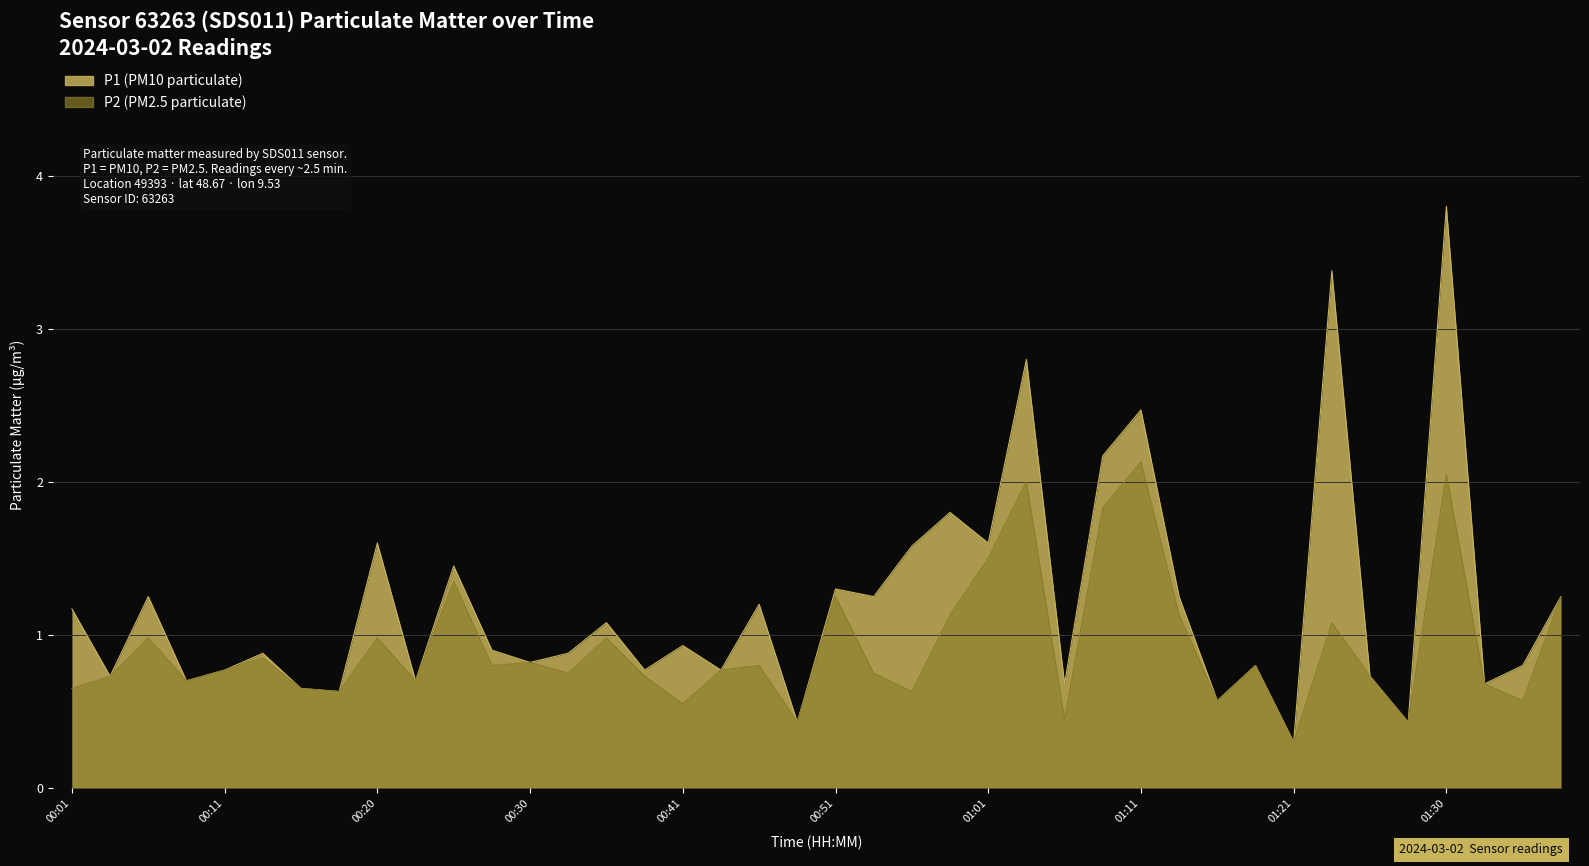

How many interior local peaks does the P2 series have?

13